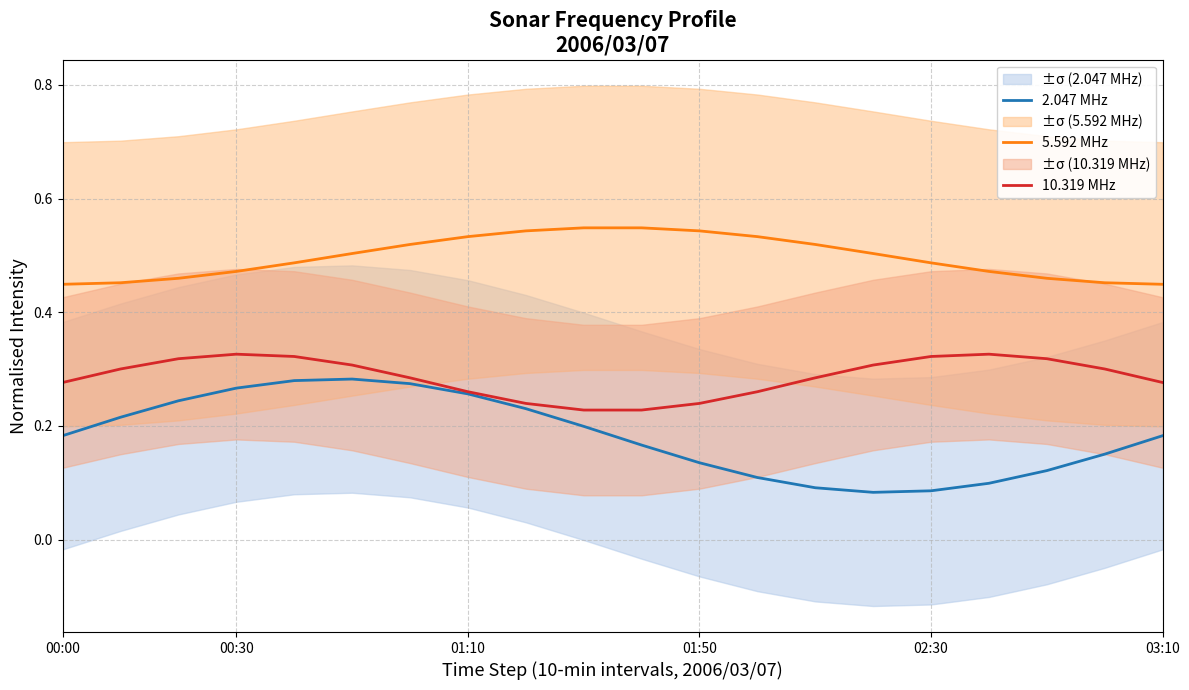

Which category has the highest value in the 5.592 MHz series?

9